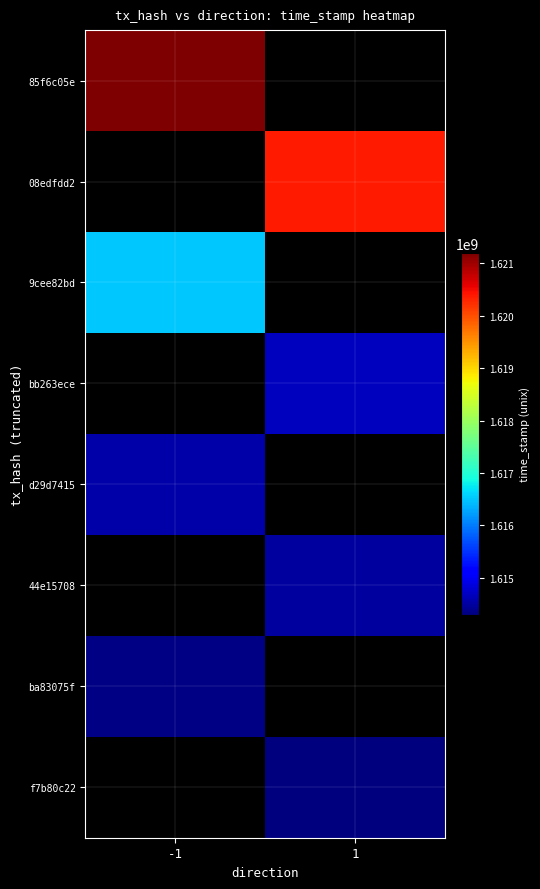

The value of d29d7415 at -1 is 2575584727.3. True or false?

False